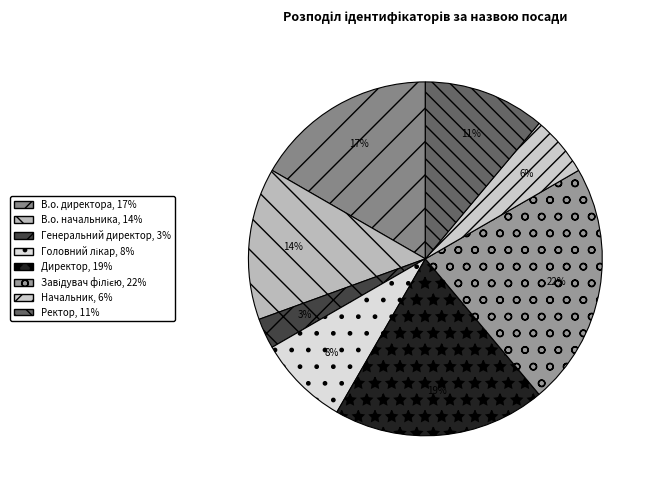

What is the smallest slice in the pie chart?

Генеральний директор